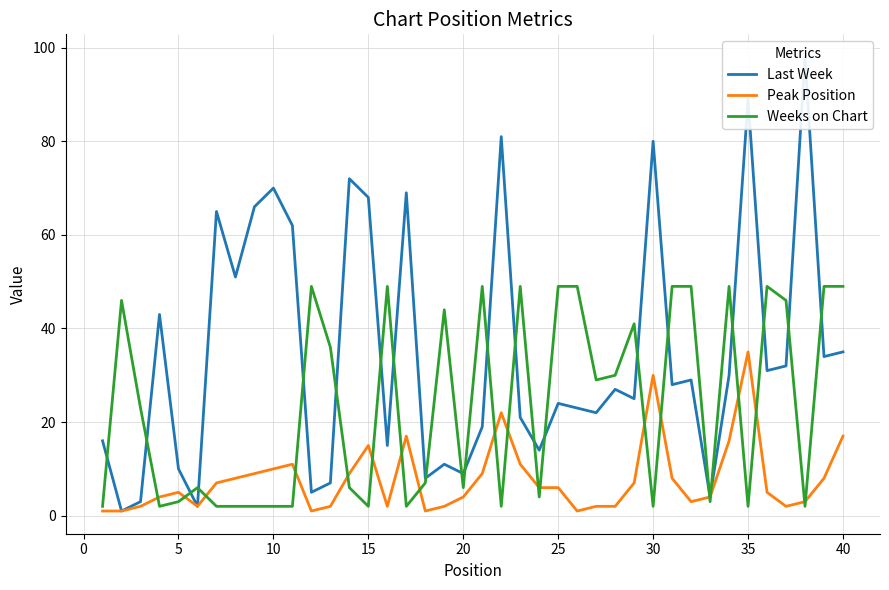

How many values in the Weeks on Chart series exceed 23?

19